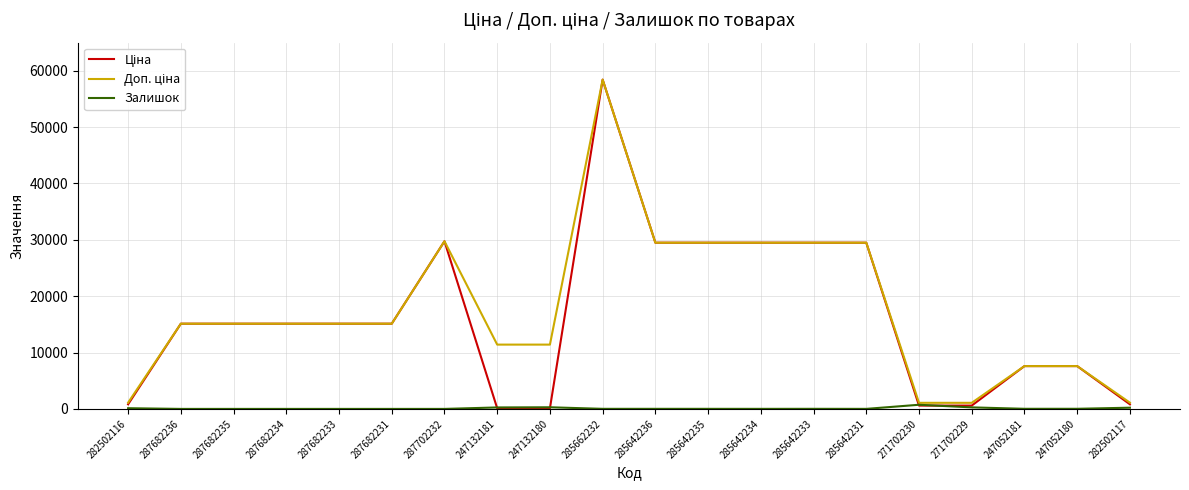

Which label corresponds to the largest value in the chart?

285662232